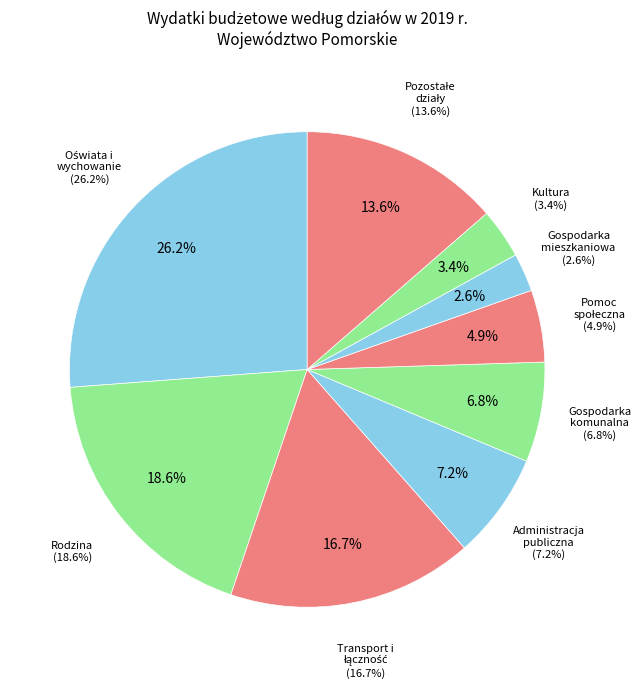

Is it true that Dział 750 - Administracja publiczna is 21% of the pie?

False